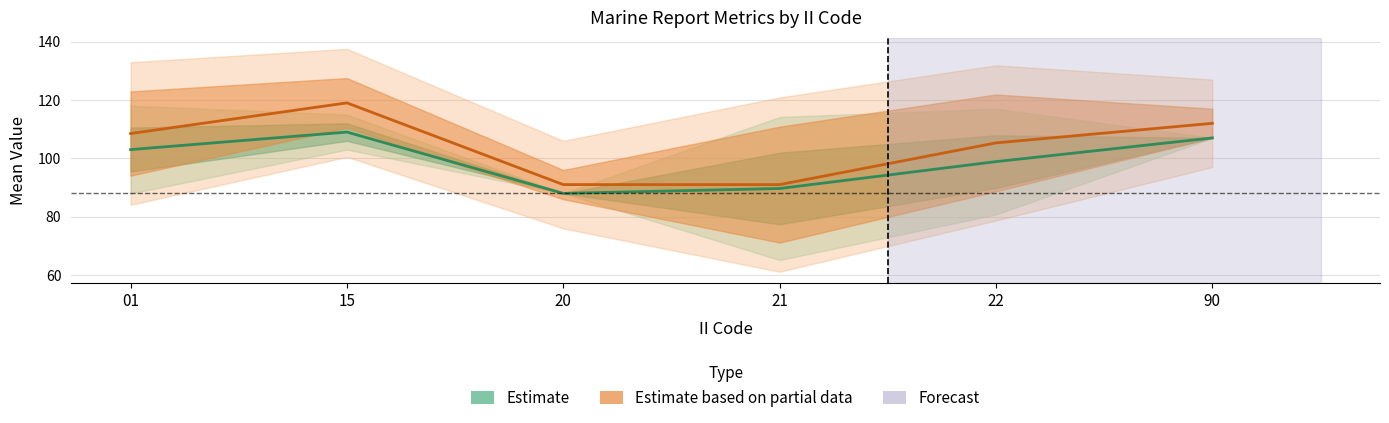

True or false: Estimate based on partial data (GROUP_CNT×7) has a value of 91.0 at 20.

True